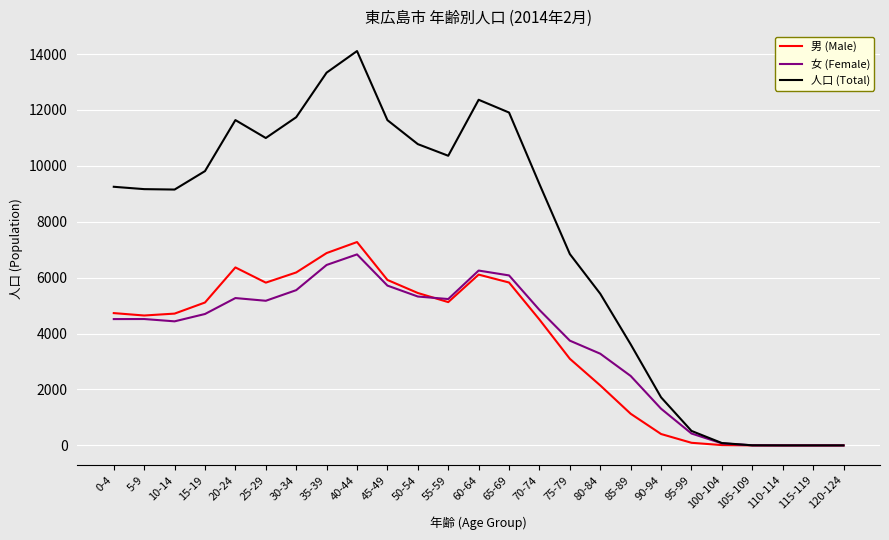

Is the value of 女 (Female) at 50-54 greater than the value of 男 (Male) at 90-94?

Yes